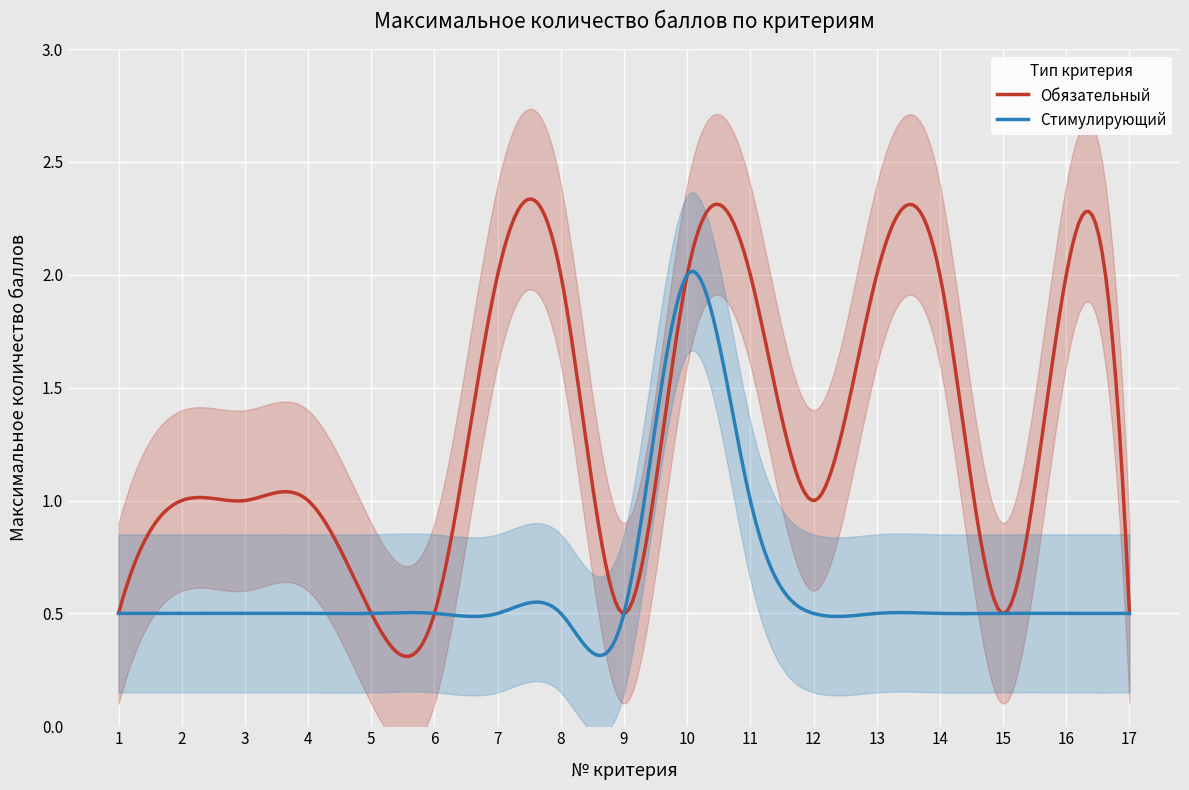

List the labels in order of Стимулирующий value, largest first.

10, 11, 1, 2, 3, 4, 5, 6, 7, 8, 9, 12, 13, 14, 15, 16, 17